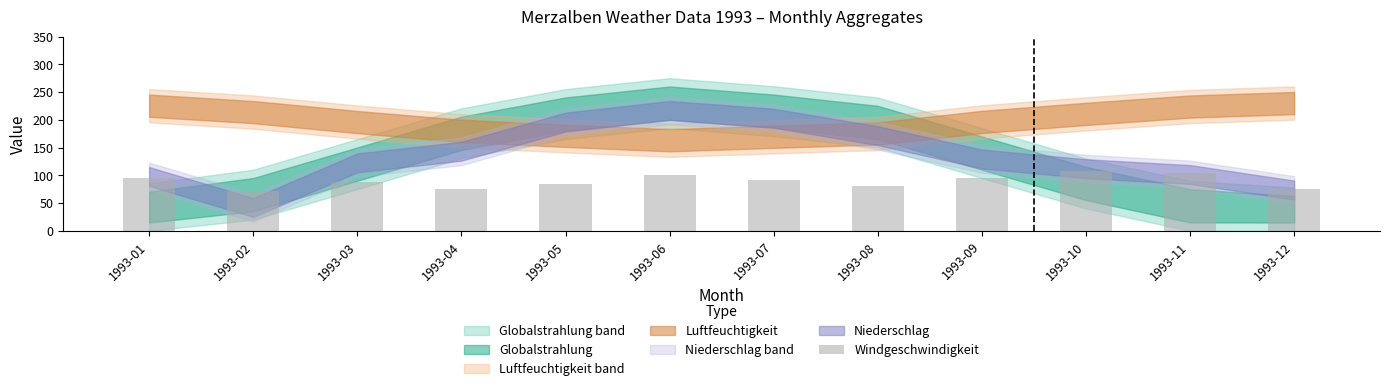

What is the value of the 1st bar from the left?

96